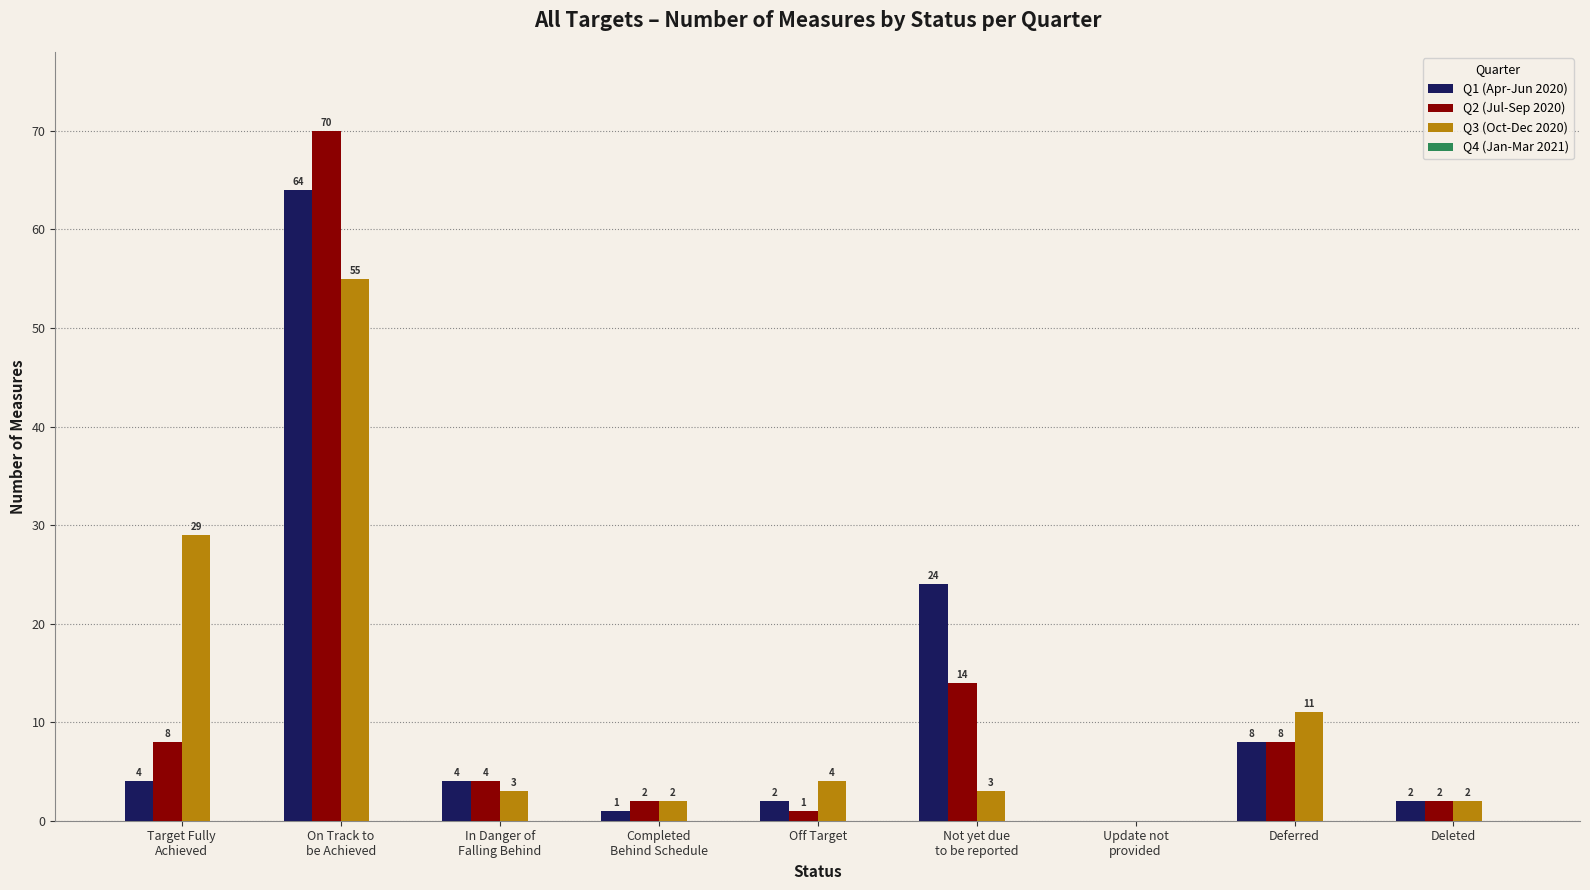

Read the Q3 (Oct-Dec 2020) value at Deferred, to the nearest 10.

10